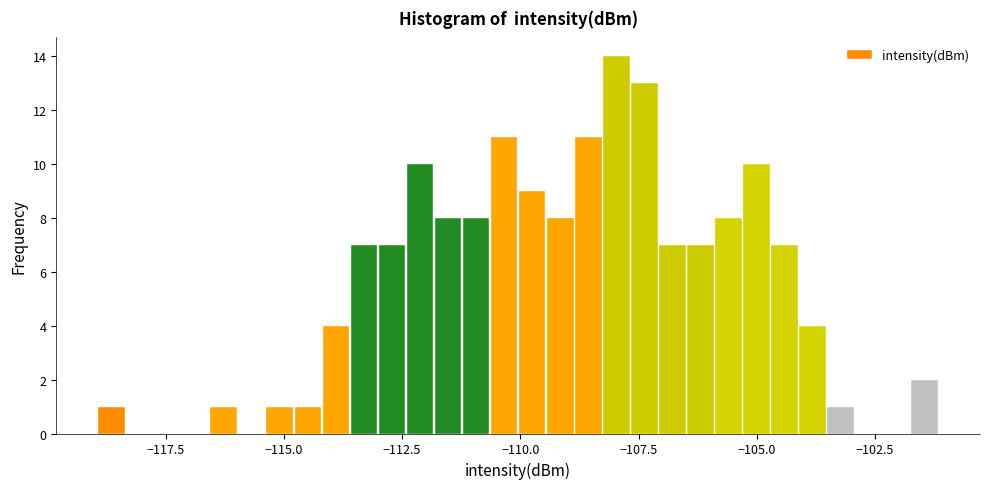

Around what value on the x-axis is the tallest bar? Give the approximate position of its centre, as read against the axis.

-108.0